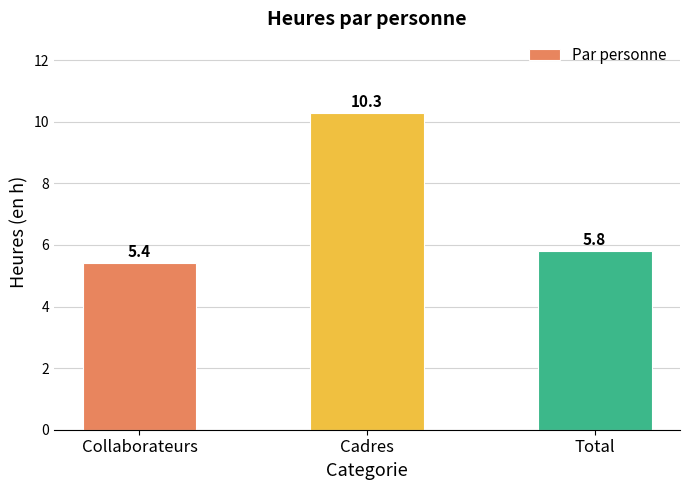

What is the label of the 2nd bar from the left?

Cadres